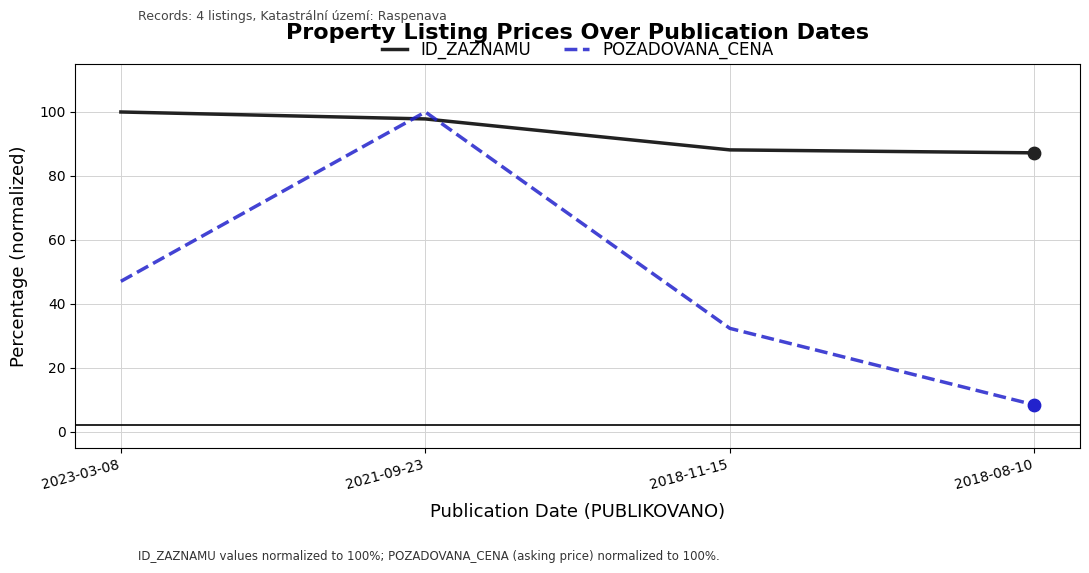

Which series changed the most between 2021-09-23 and 2018-08-10?

POZADOVANA_CENA